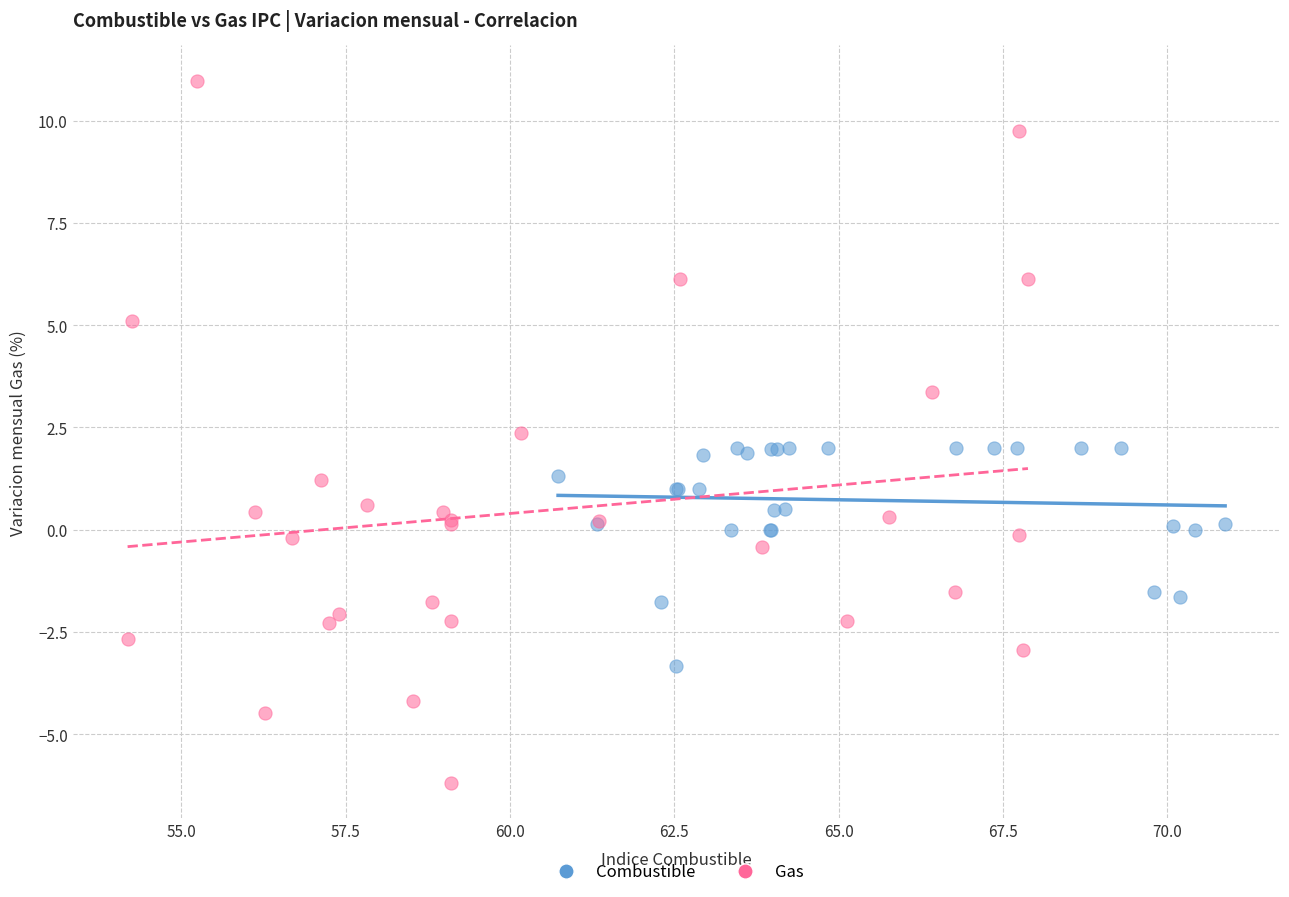

Which series reaches the maximum Y coordinate?

Gas